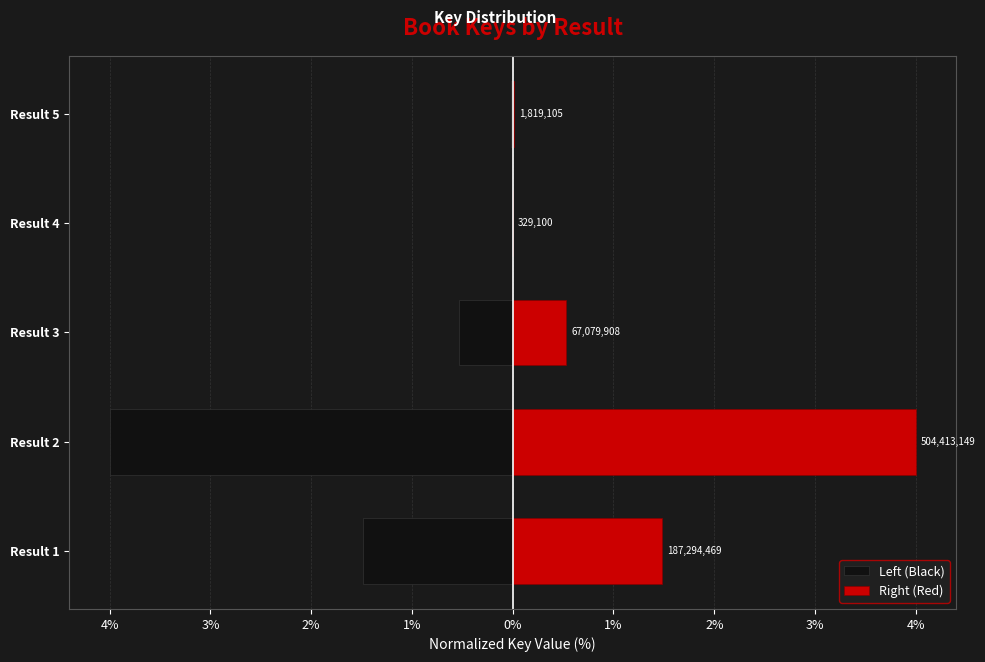

Which series has the widest spread of values?

Left (Black)